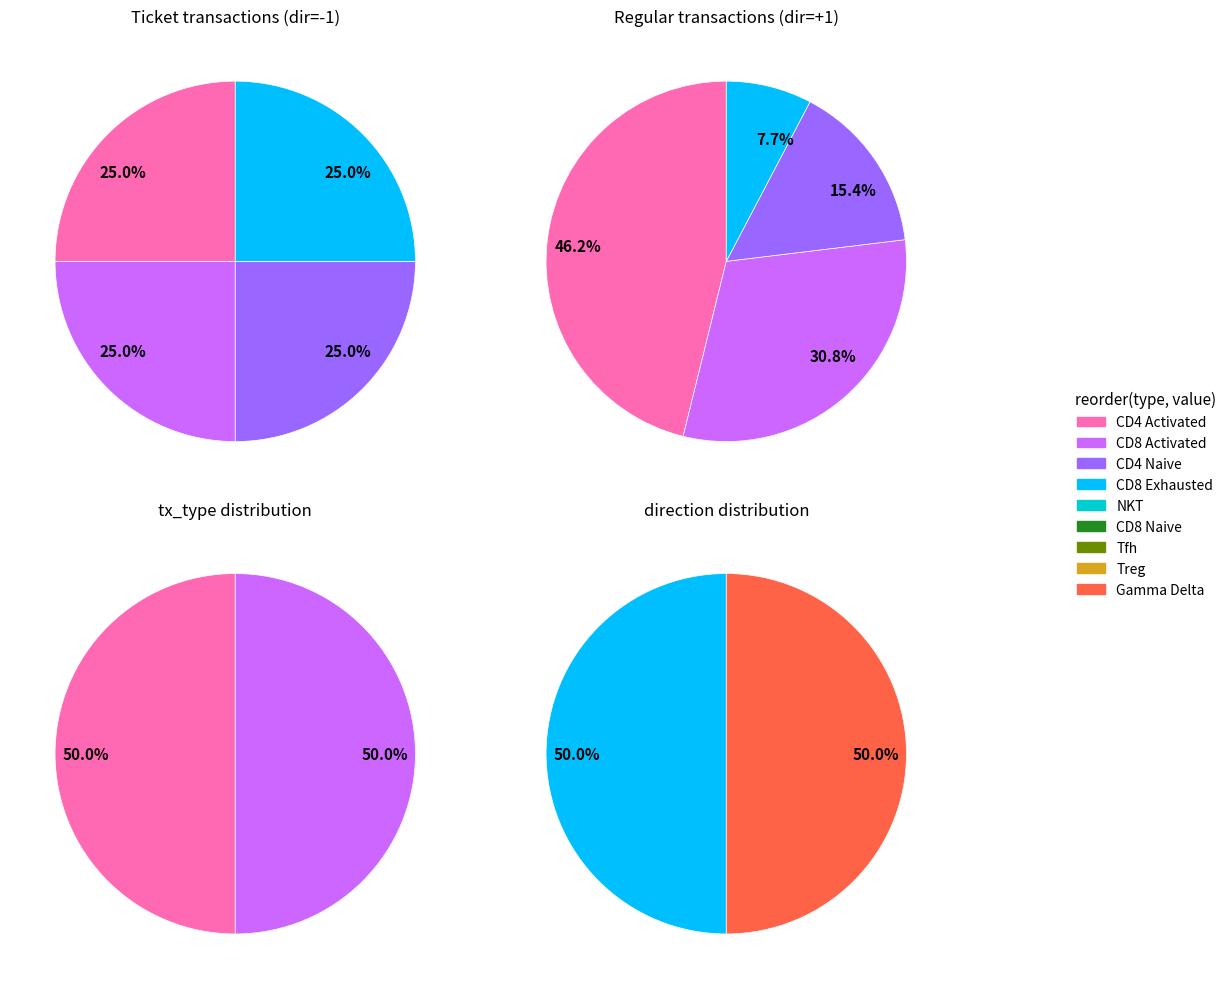

What percentage is NOT represented by Regular?

100.0%